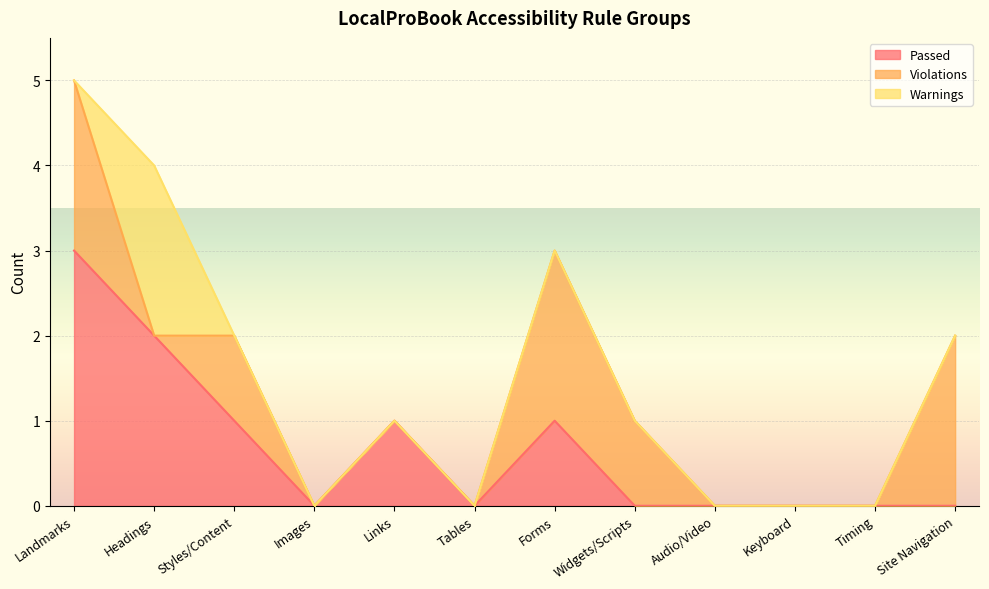

True or false: Violations has a value of 3 at Site Navigation.

False